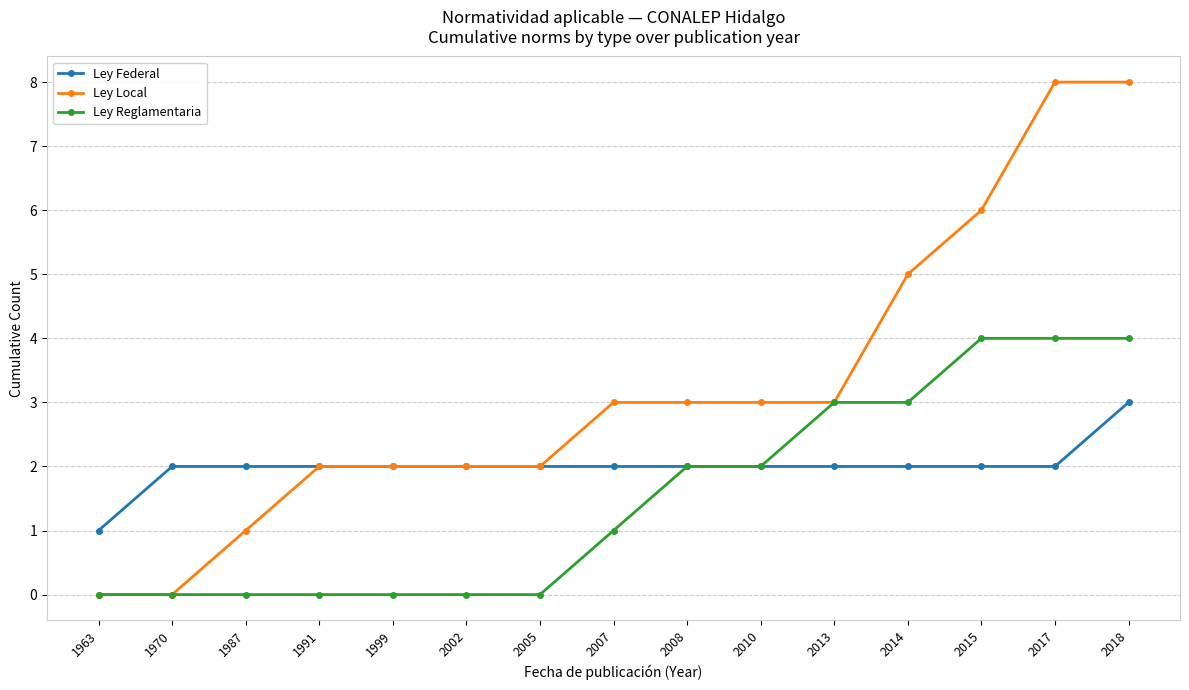

Reading left to right, extract all data points from this chart.

Ley Federal: 1963=1	1970=2	1987=2	1991=2	1999=2	2002=2	2005=2	2007=2	2008=2	2010=2	2013=2	2014=2	2015=2	2017=2	2018=3
Ley Local: 1963=0	1970=0	1987=1	1991=2	1999=2	2002=2	2005=2	2007=3	2008=3	2010=3	2013=3	2014=5	2015=6	2017=8	2018=8
Ley Reglamentaria: 1963=0	1970=0	1987=0	1991=0	1999=0	2002=0	2005=0	2007=1	2008=2	2010=2	2013=3	2014=3	2015=4	2017=4	2018=4